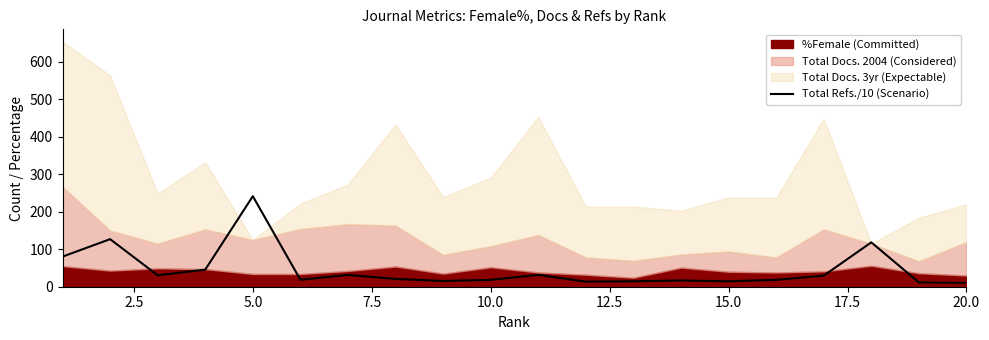

What is the highest value of the Total Refs./10 (Scenario) series?

241.5